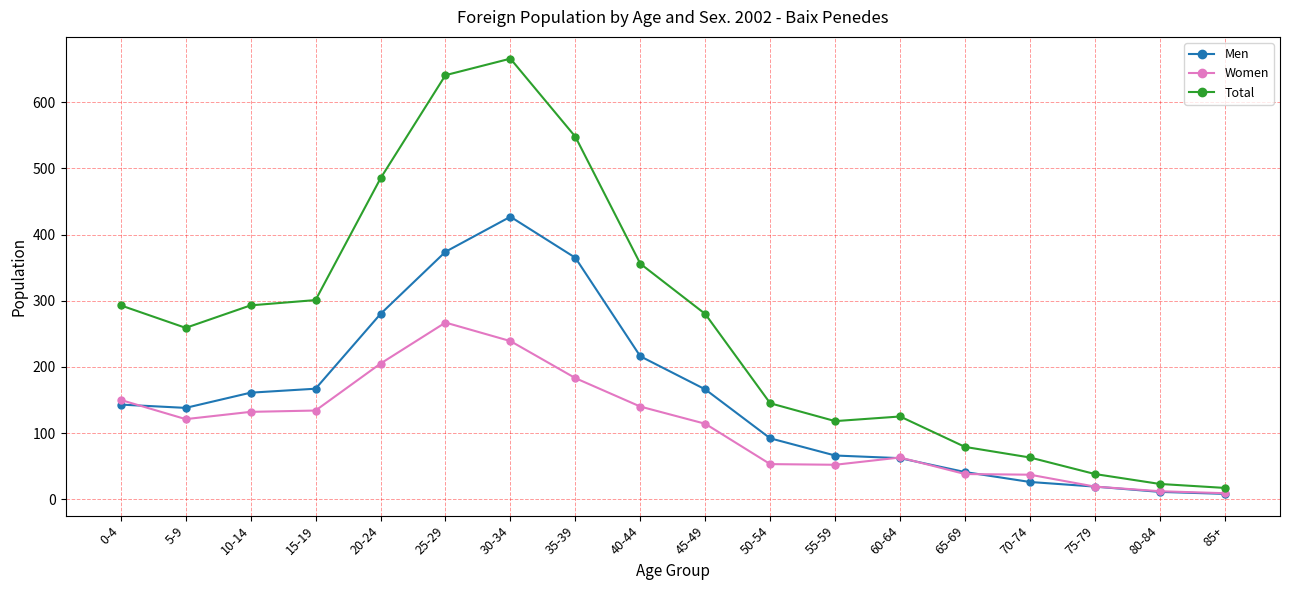

Rank the series at 10-14 from highest to lowest value.

Total, Men, Women